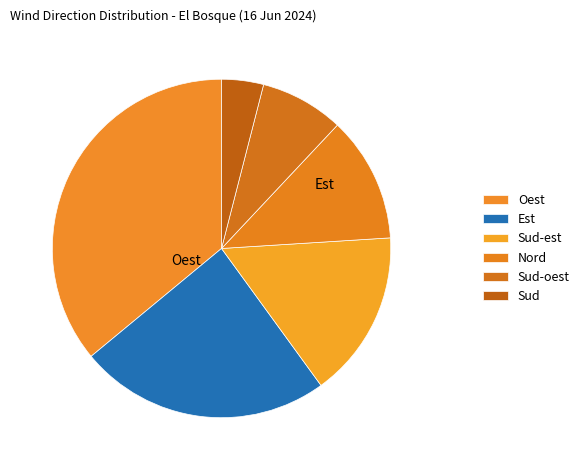

Is the sum of Sud-est and Est greater than half?

No